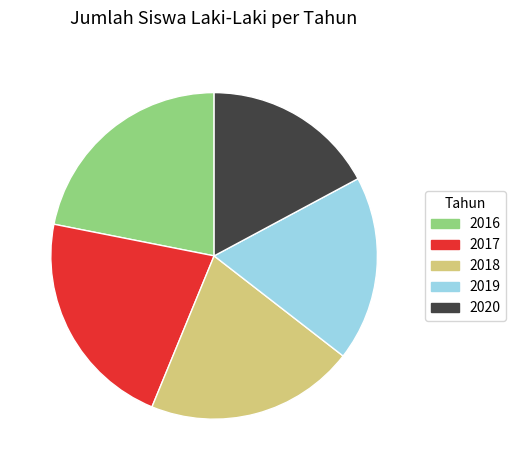

How many segments does this pie chart have?

5